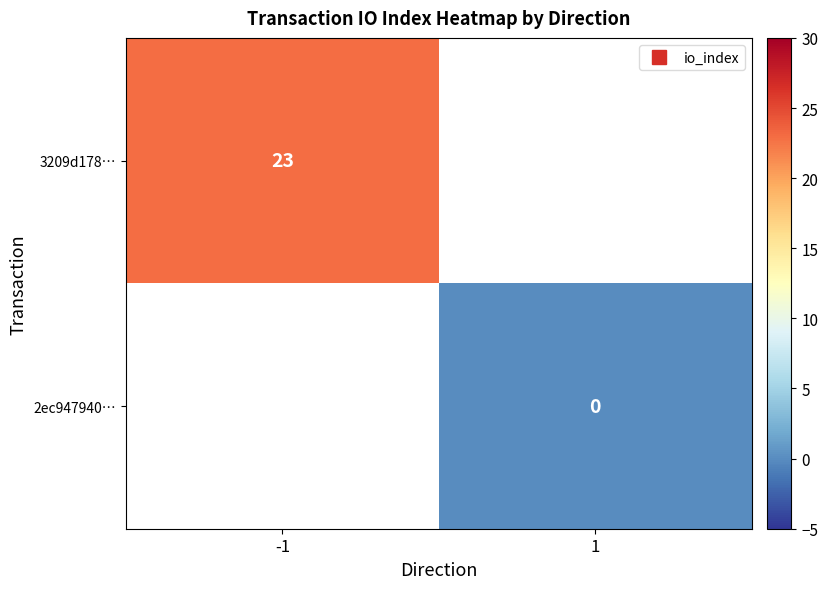

Rank the series by their average value, from highest to lowest.

3209d178…, 2ec947940…